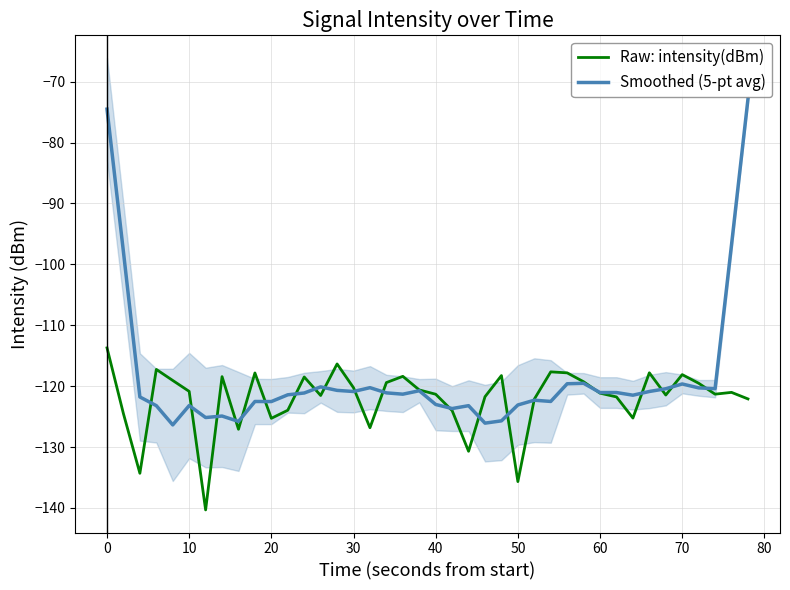

Is it true that Raw: intensity(dBm) equals -125.3 at 20?

True